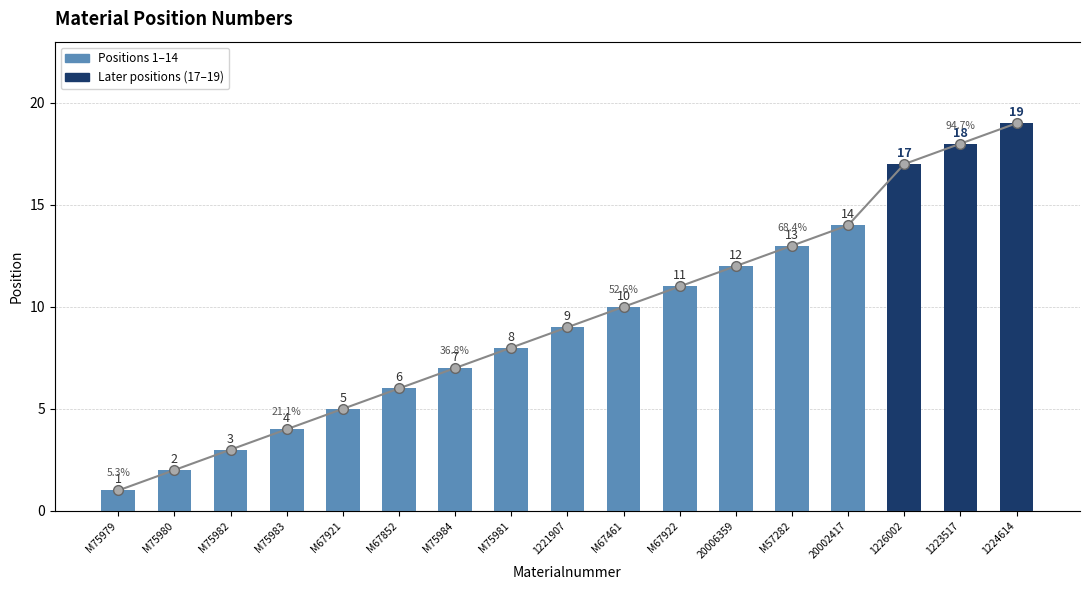

What is the total value across all series at 20006359?

24